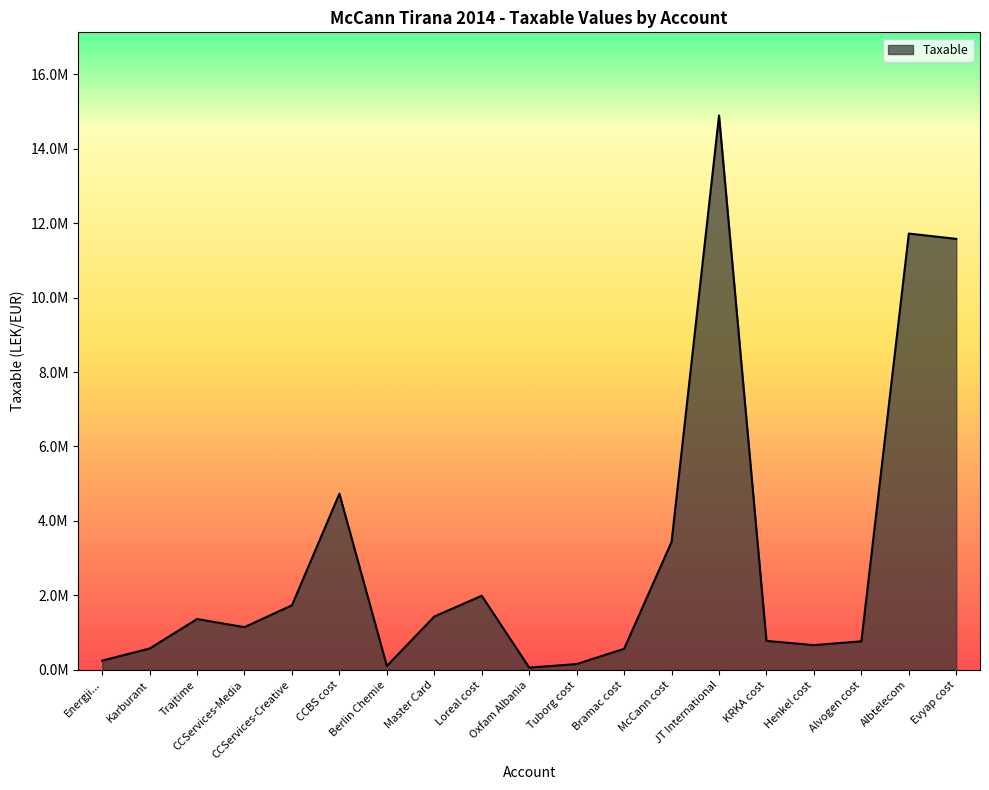

What is the change in value from CCBS cost to Albtelecom?

+6986729.7